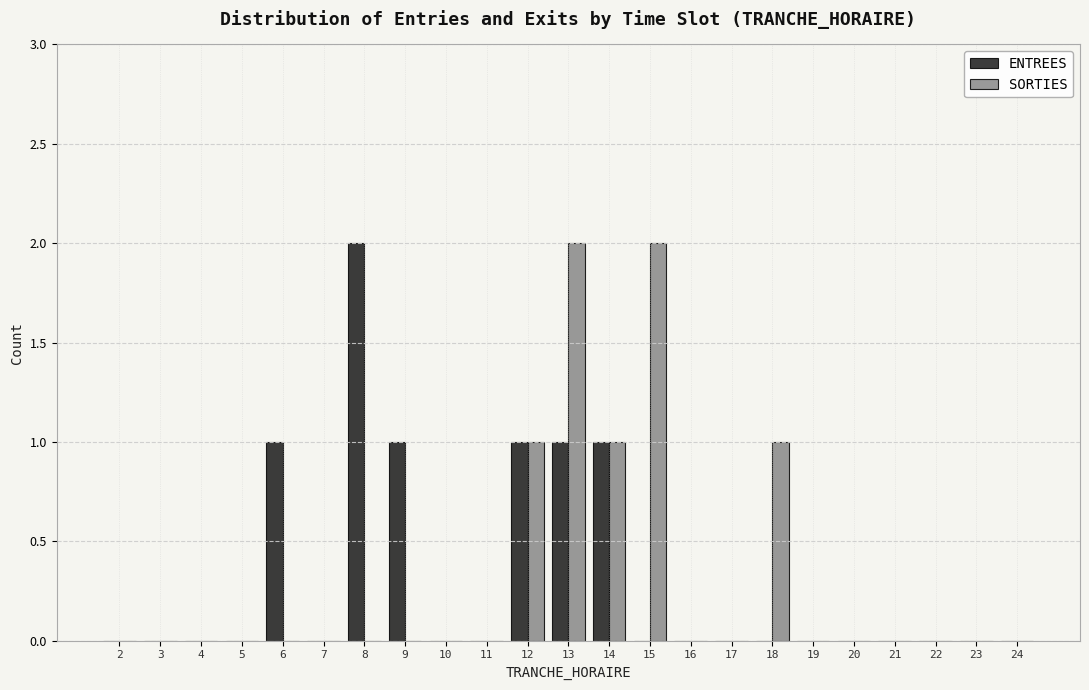

Is the value of SORTIES at 17 greater than the value of ENTREES at 13?

No